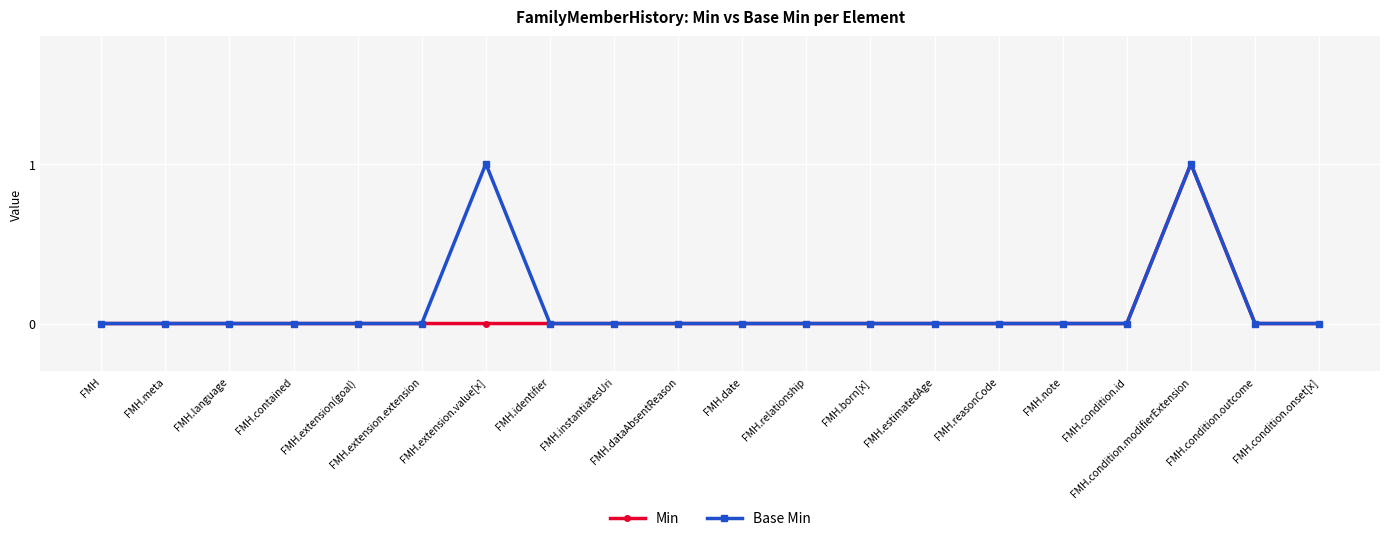

True or false: Base Min has more than 0 interior local peaks.

True